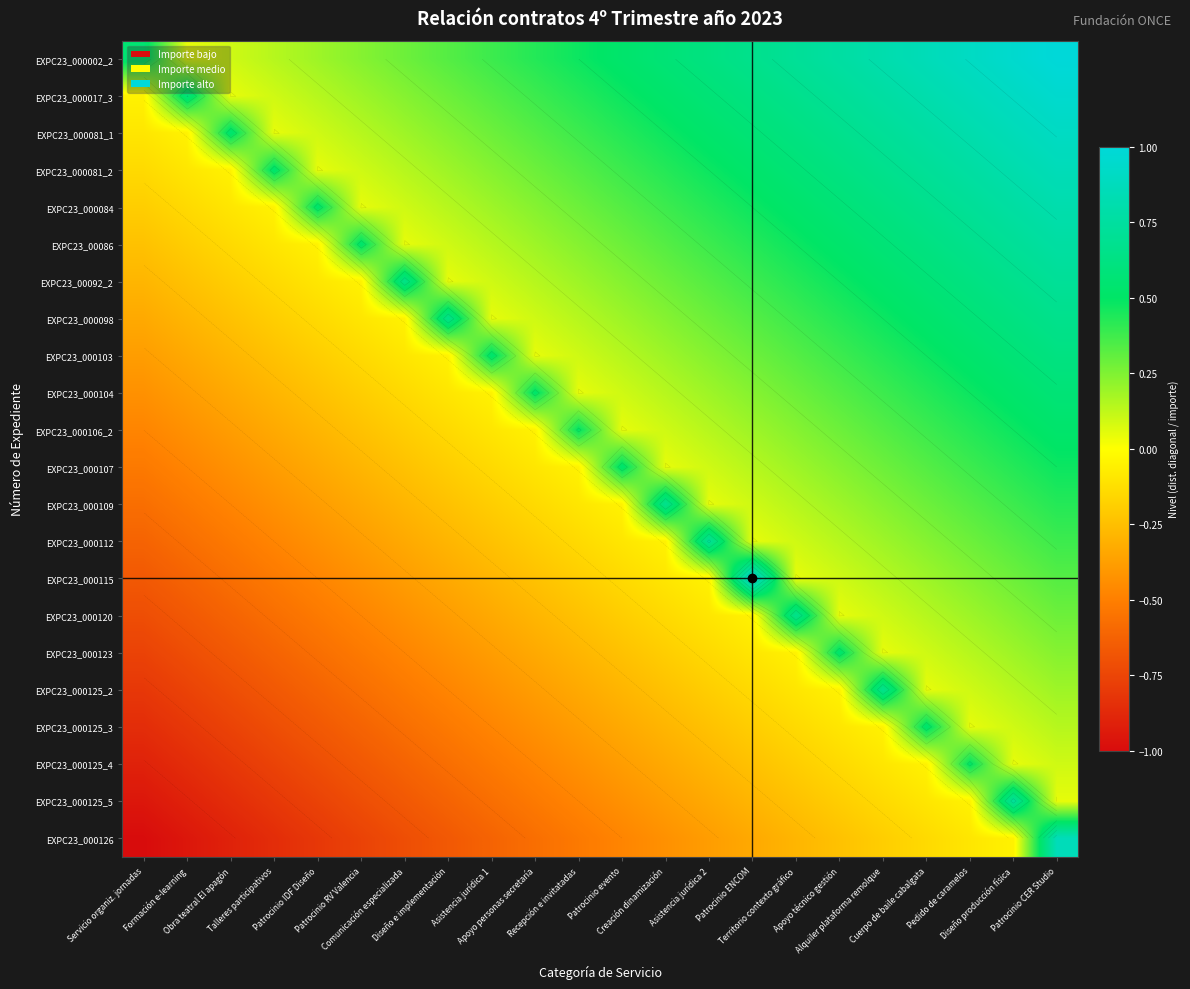

What is the spread (max minus min) of values at Servicio organiz. jornadas?

1.6